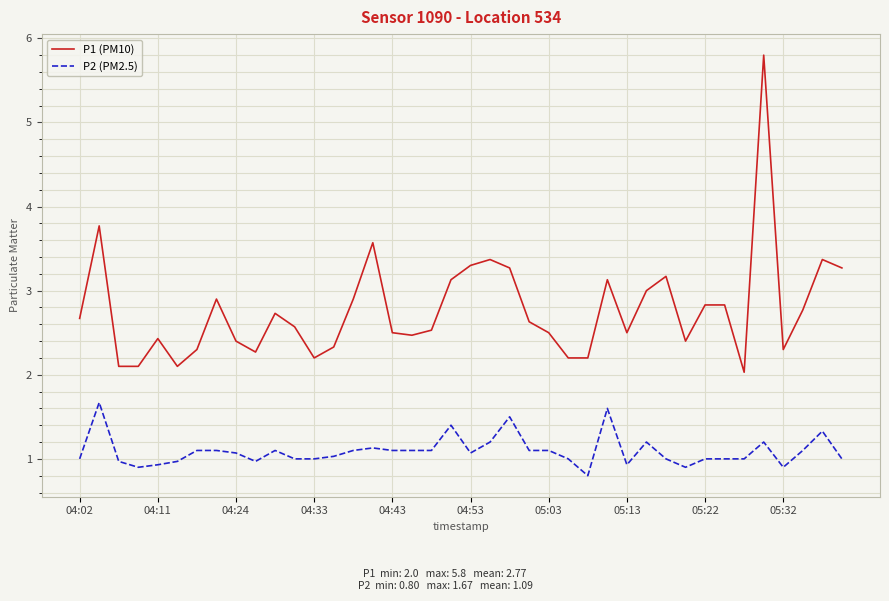

What is the smallest value displayed?

0.8